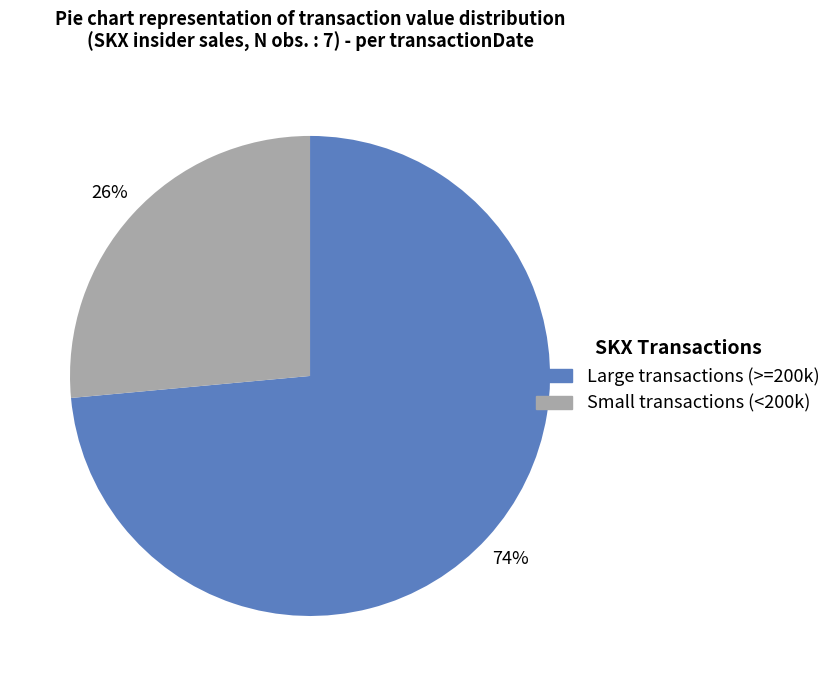

How many slices are in this pie chart?

2